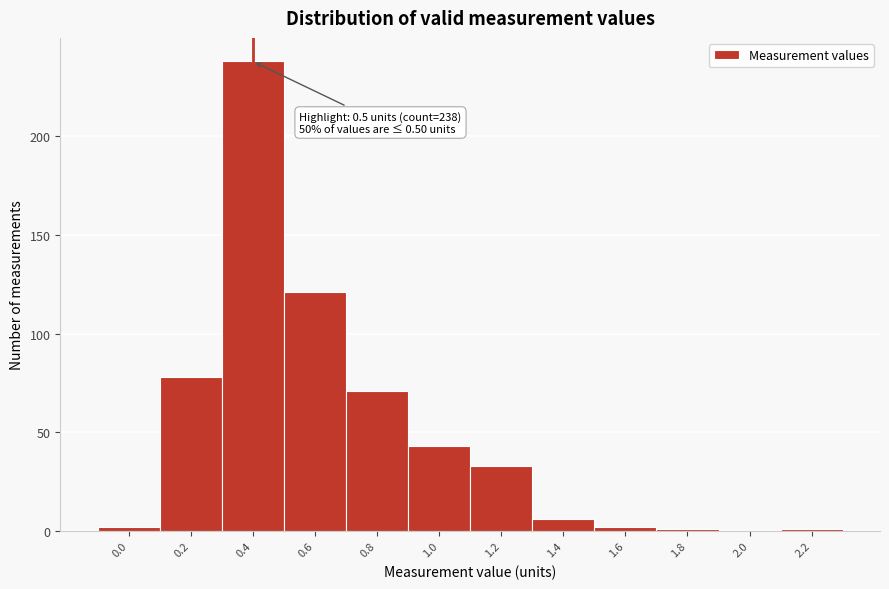

Reading left to right, list all the values displayed in this chart.

0.0=2	0.2=78	0.4=238	0.6=121	0.8=71	1.0=43	1.2=33	1.4=6	1.6=2	1.8=1	2.0=0	2.2=1